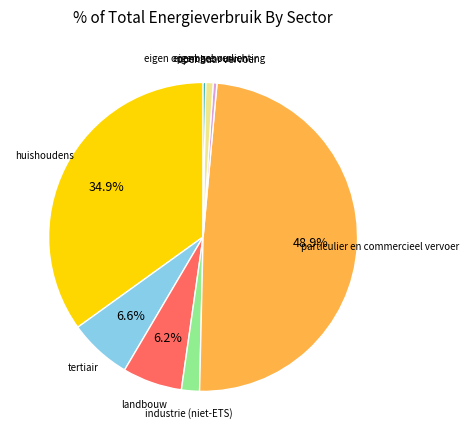

Does any single category account for the majority?

No